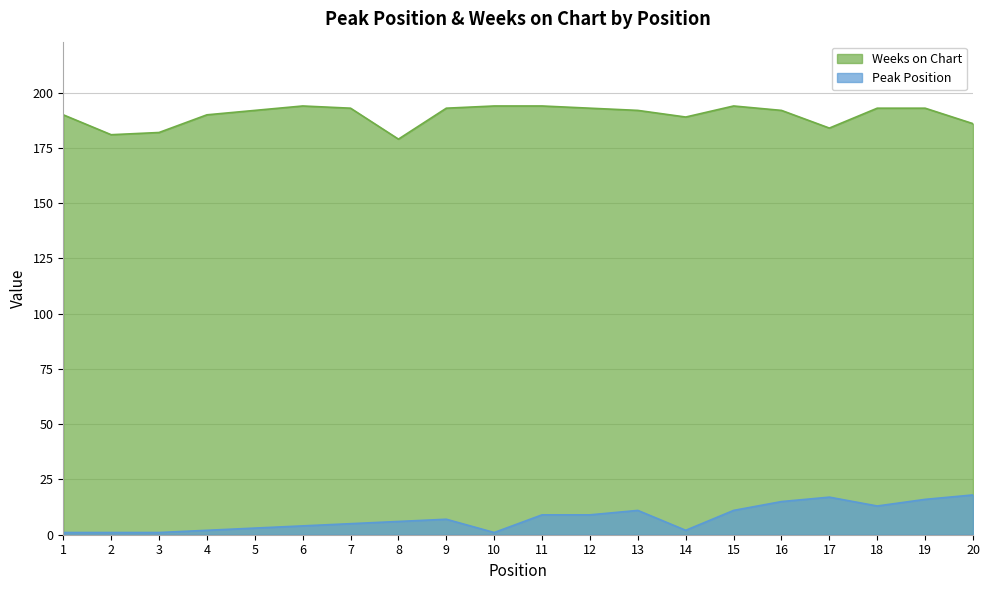

Between 7 and 11, which series saw the biggest shift?

Peak Position